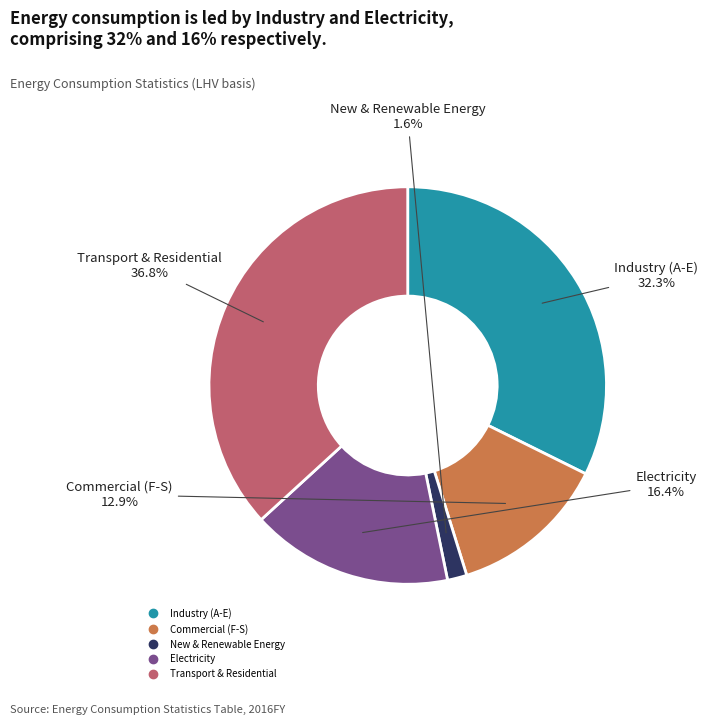

Which category has the biggest portion of the pie?

Transport & Residential